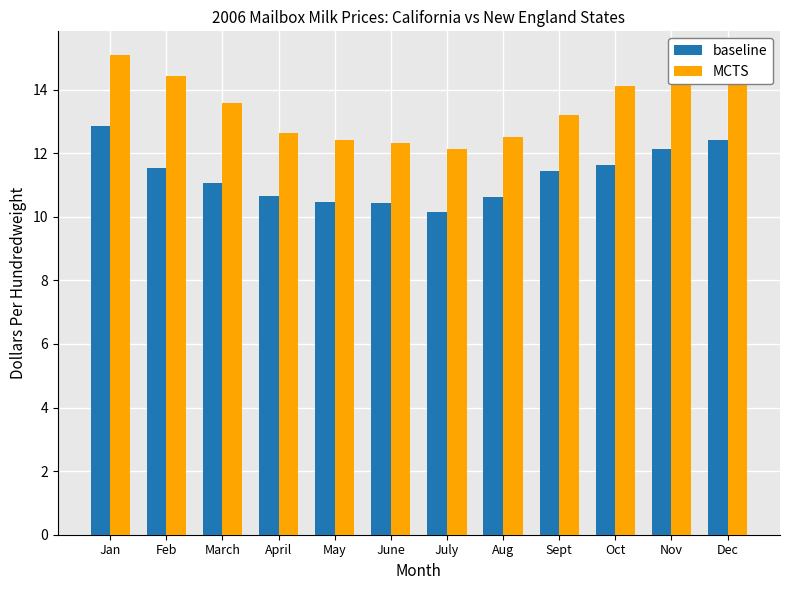

What is the value of the baseline bar at the 8th from the left?

10.6